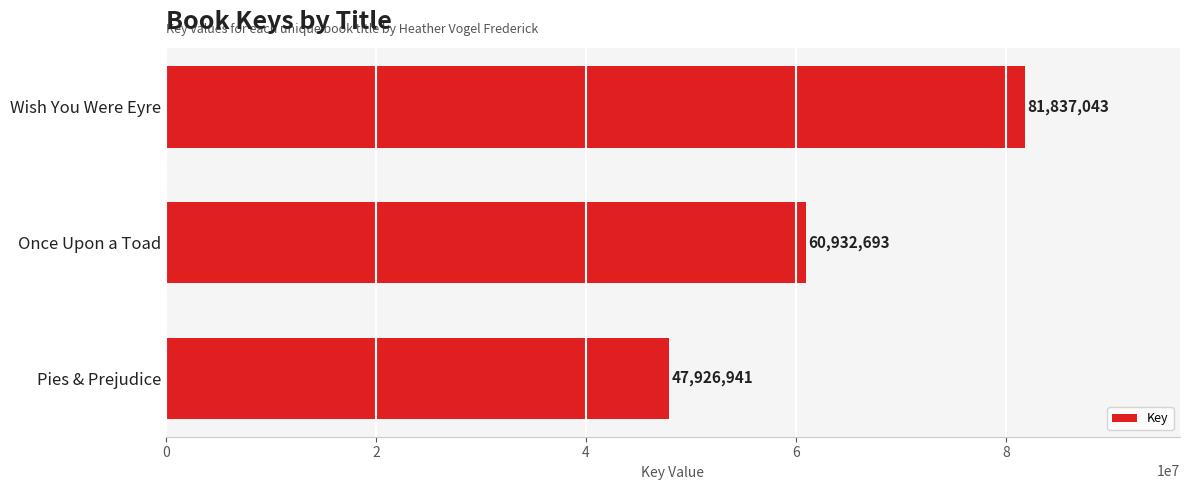

What is the approximate value at Wish You Were Eyre, to the nearest 10?

81837040